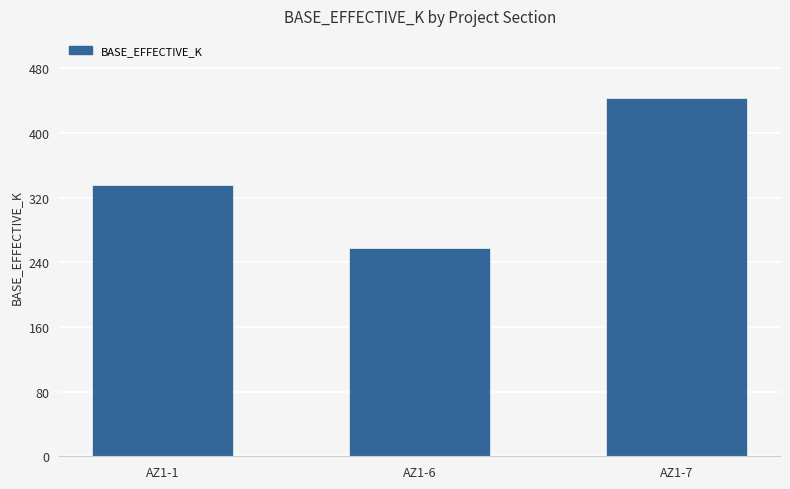

At which category does the chart reach its minimum across all series?

AZ1-6